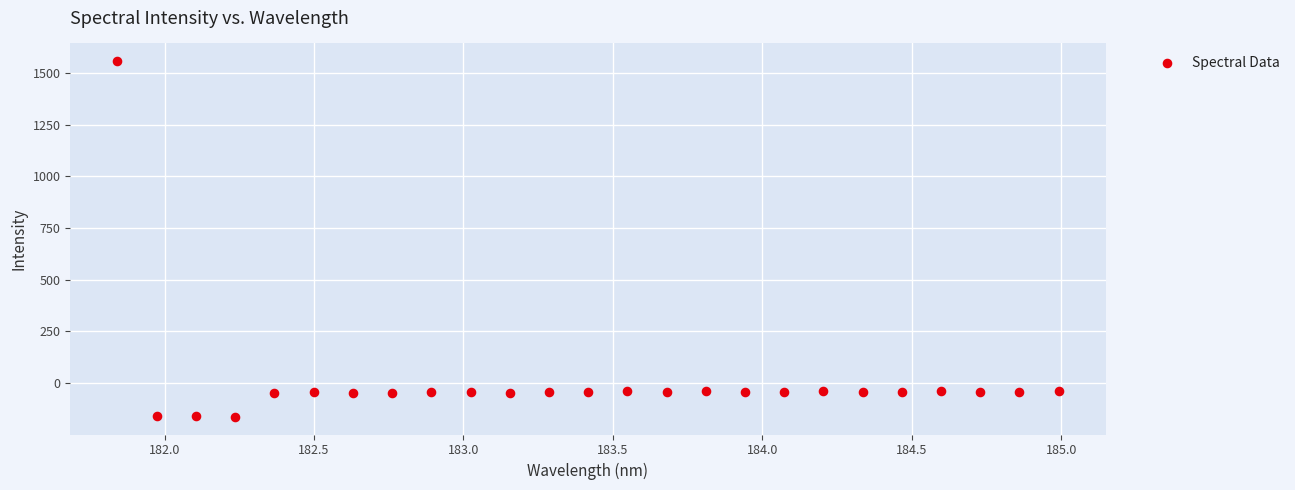

What is the range of Y values (max minus min)?

1721.1